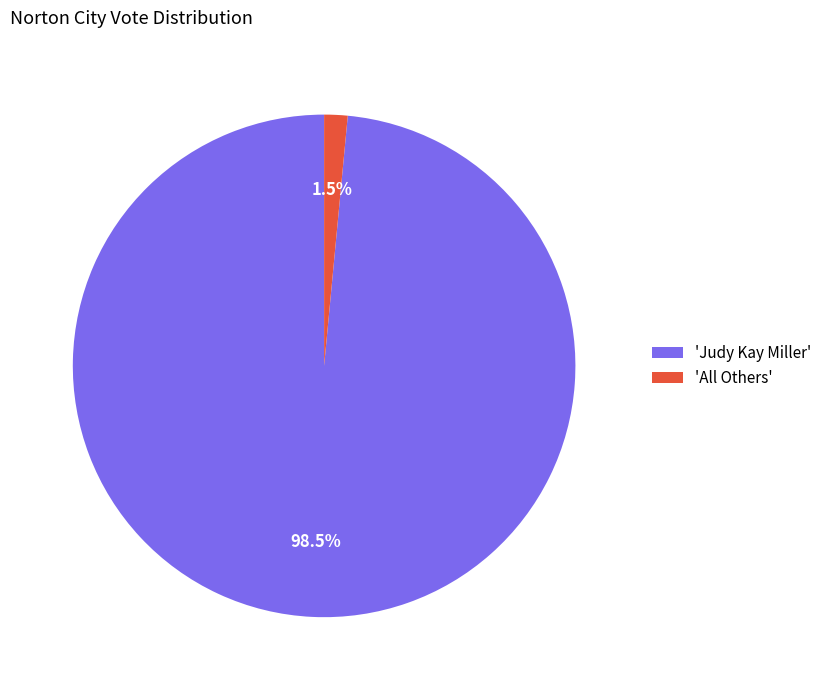

Which slice is the largest?

'Judy Kay Miller'